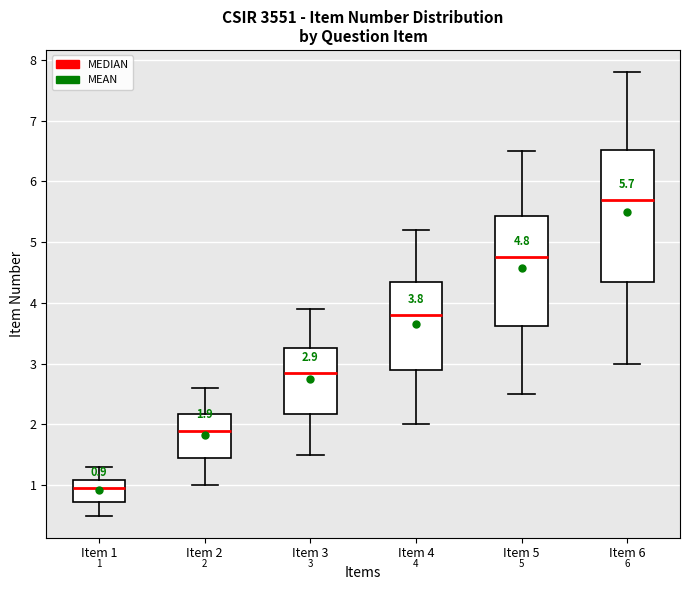

Comparing the boxes themselves (not the whiskers), which one is the tallest?

Item 6